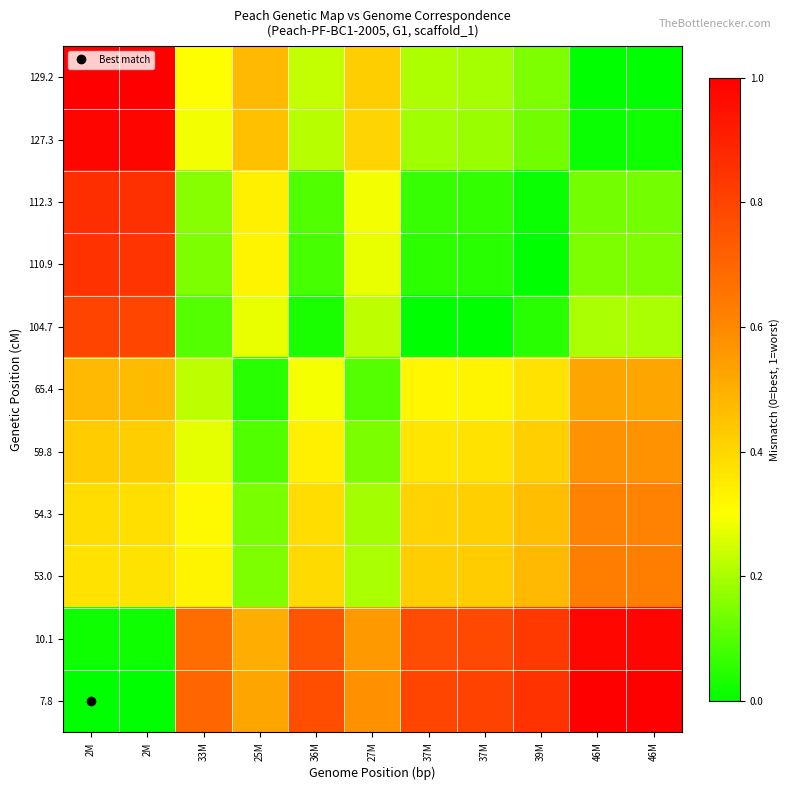

Reading left to right, extract all data points from this chart.

7.8: 2M=0.0	2M=0.0	33M=0.7	25M=0.5	36M=0.8	27M=0.6	37M=0.8	37M=0.8	39M=0.8	46M=1.0	46M=1.0
10.1: 2M=0.0	2M=0.0	33M=0.7	25M=0.5	36M=0.7	27M=0.6	37M=0.8	37M=0.8	39M=0.8	46M=1.0	46M=1.0
53.0: 2M=0.4	2M=0.4	33M=0.3	25M=0.2	36M=0.4	27M=0.2	37M=0.4	37M=0.4	39M=0.5	46M=0.6	46M=0.6
54.3: 2M=0.4	2M=0.4	33M=0.3	25M=0.1	36M=0.4	27M=0.2	37M=0.4	37M=0.4	39M=0.5	46M=0.6	46M=0.6
59.8: 2M=0.4	2M=0.4	33M=0.3	25M=0.1	36M=0.3	27M=0.1	37M=0.4	37M=0.4	39M=0.4	46M=0.6	46M=0.6
65.4: 2M=0.5	2M=0.5	33M=0.2	25M=0.0	36M=0.3	27M=0.1	37M=0.3	37M=0.3	39M=0.4	46M=0.5	46M=0.5
104.7: 2M=0.8	2M=0.8	33M=0.1	25M=0.3	36M=0.0	27M=0.2	37M=0.0	37M=0.0	39M=0.0	46M=0.2	46M=0.2
110.9: 2M=0.8	2M=0.8	33M=0.2	25M=0.3	36M=0.1	27M=0.3	37M=0.1	37M=0.0	39M=0.0	46M=0.1	46M=0.2
112.3: 2M=0.9	2M=0.9	33M=0.2	25M=0.3	36M=0.1	27M=0.3	37M=0.1	37M=0.1	39M=0.0	46M=0.1	46M=0.1
127.3: 2M=1.0	2M=1.0	33M=0.3	25M=0.5	36M=0.2	27M=0.4	37M=0.2	37M=0.2	39M=0.1	46M=0.0	46M=0.0
129.2: 2M=1.0	2M=1.0	33M=0.3	25M=0.5	36M=0.2	27M=0.4	37M=0.2	37M=0.2	39M=0.2	46M=0.0	46M=0.0